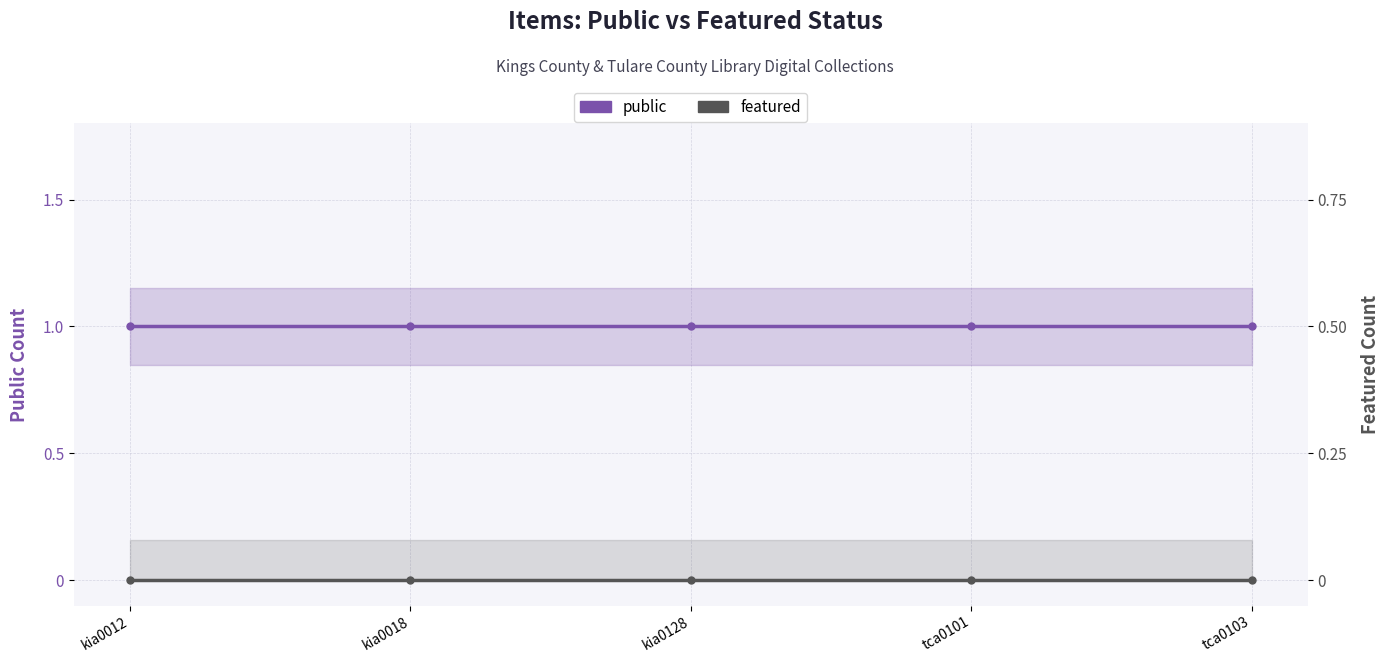

Which label corresponds to the largest value in the chart?

kia0012